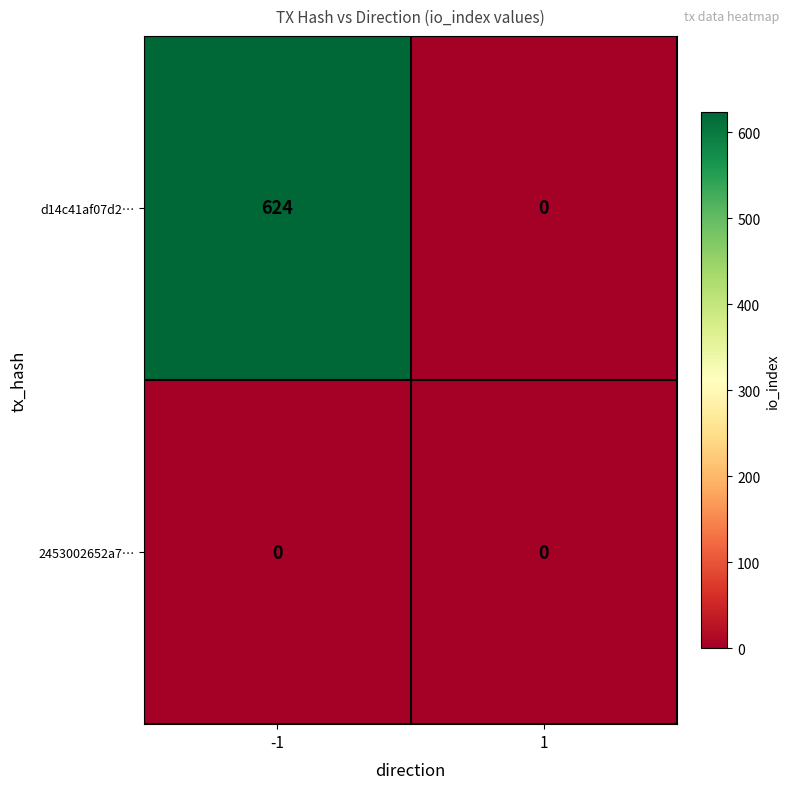

Count the number of categories in the chart.

2